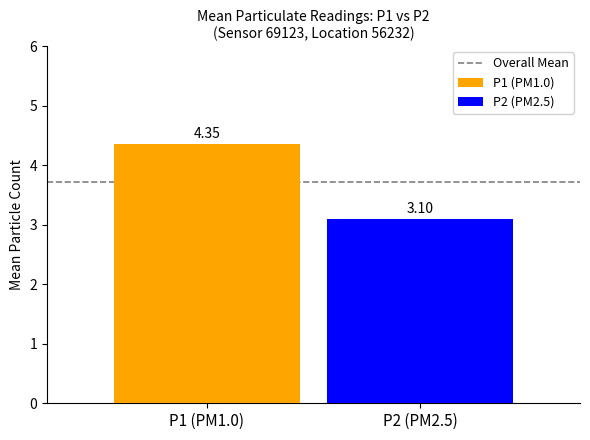

Which series has the widest spread of values?

P1 (PM1.0)